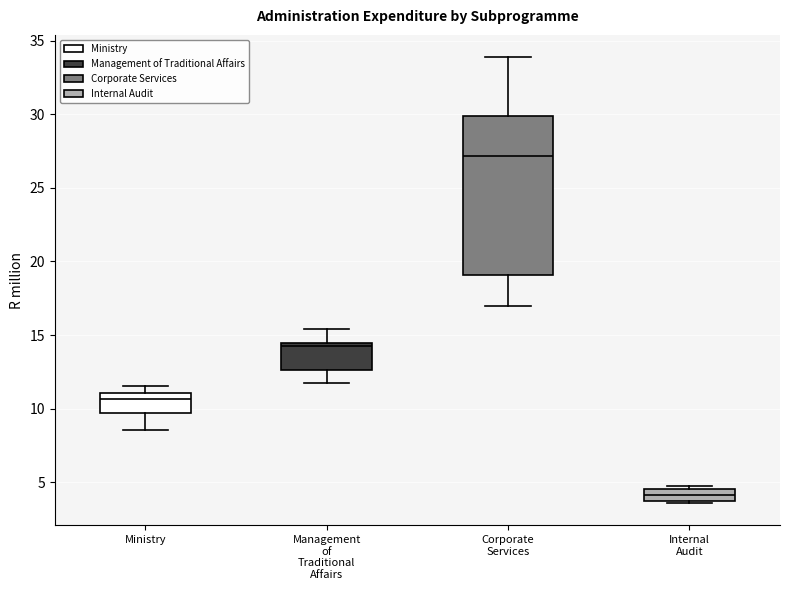

Reading left to right, read every box against the y-axis: the position of its median line, the range the box covers, and the ends of its whiskers. The values are not printed on the chart, so give them approximately, as read against the axis.

Ministry: median 10.5, box 9.5 to 11.0, whiskers 8.5 to 11.5
Management of Traditional Affairs: median 14.5 (just below the box's upper edge), box 12.5 to 14.5, whiskers 11.5 to 15.5
Corporate Services: median 27.0, box 19.0 to 30.0, whiskers 17.0 to 34.0
Internal Audit: median 4.0, box 3.5 to 4.5, whiskers 3.5 to 4.5 (just above the box's upper edge)